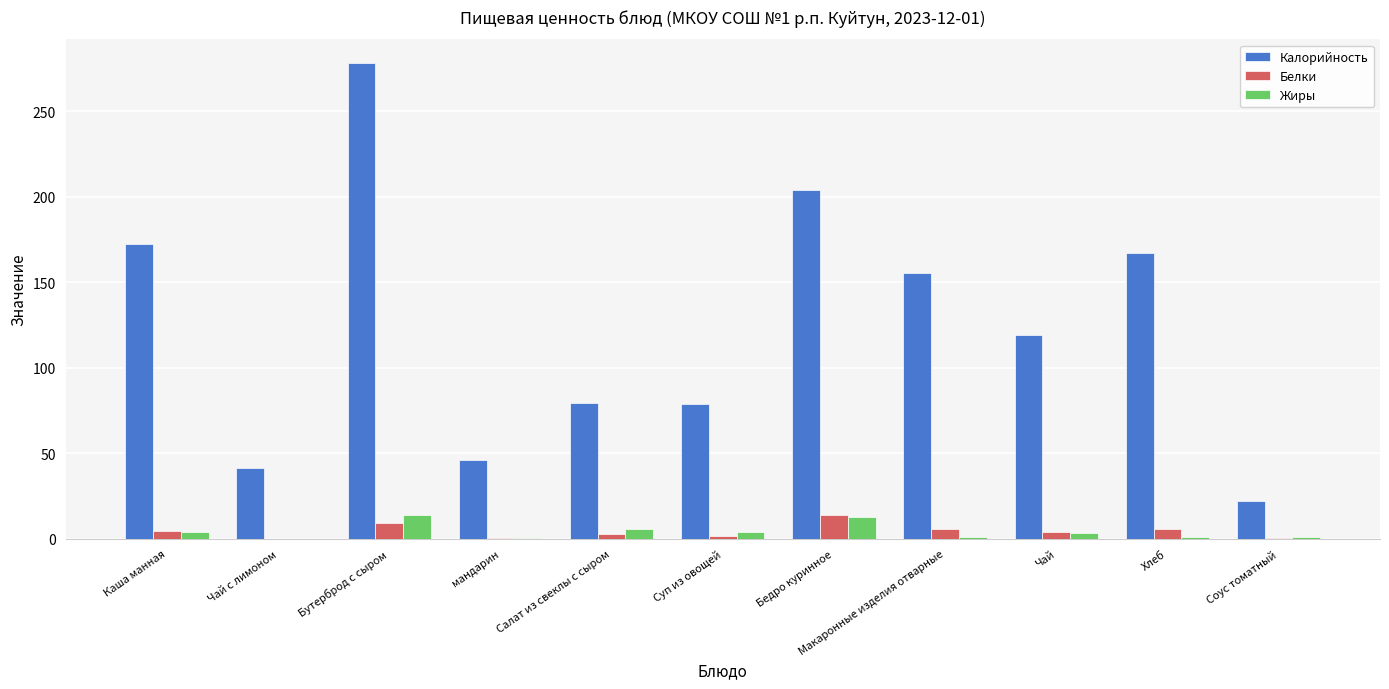

At which label is Калорийность closest to 150?

Макаронные изделия отварные